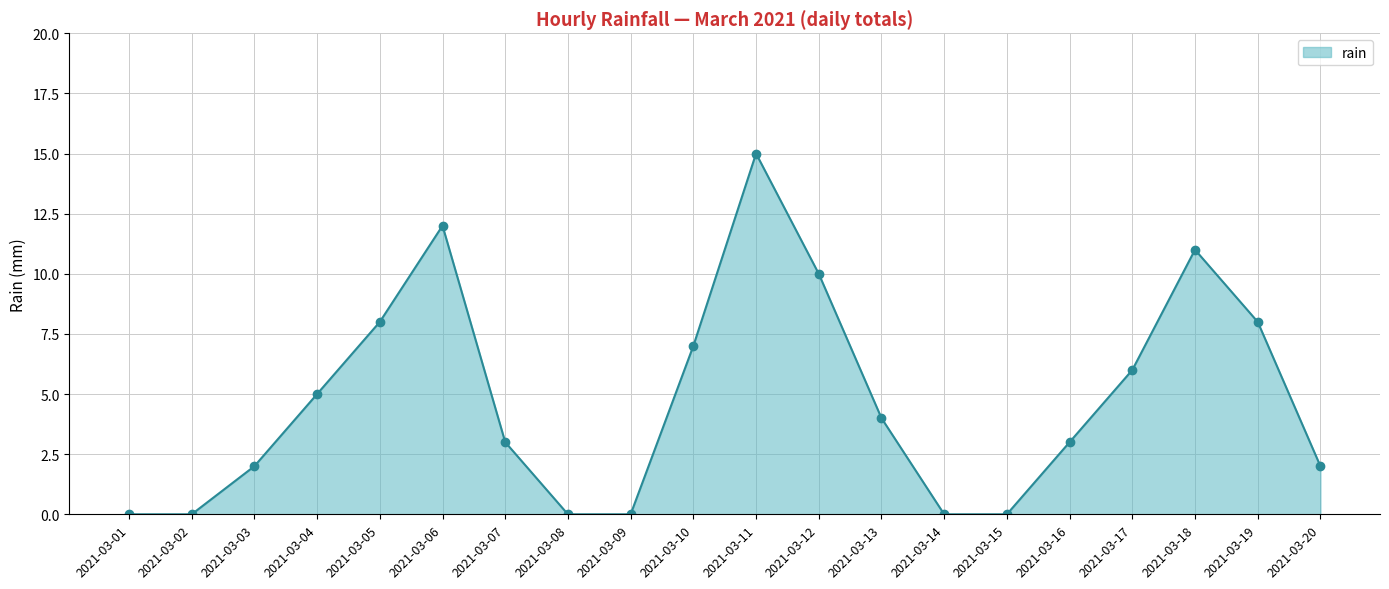

How many values are below 4?

10